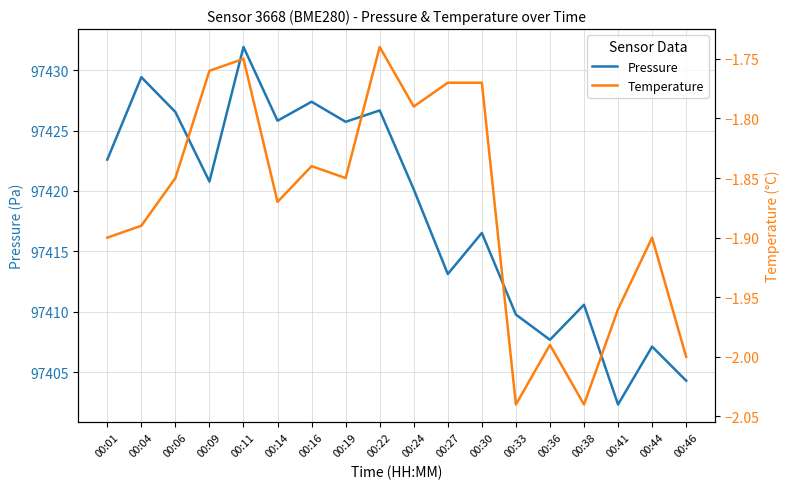

What is the difference between the second highest and minimum values in the Temperature series?

0.3